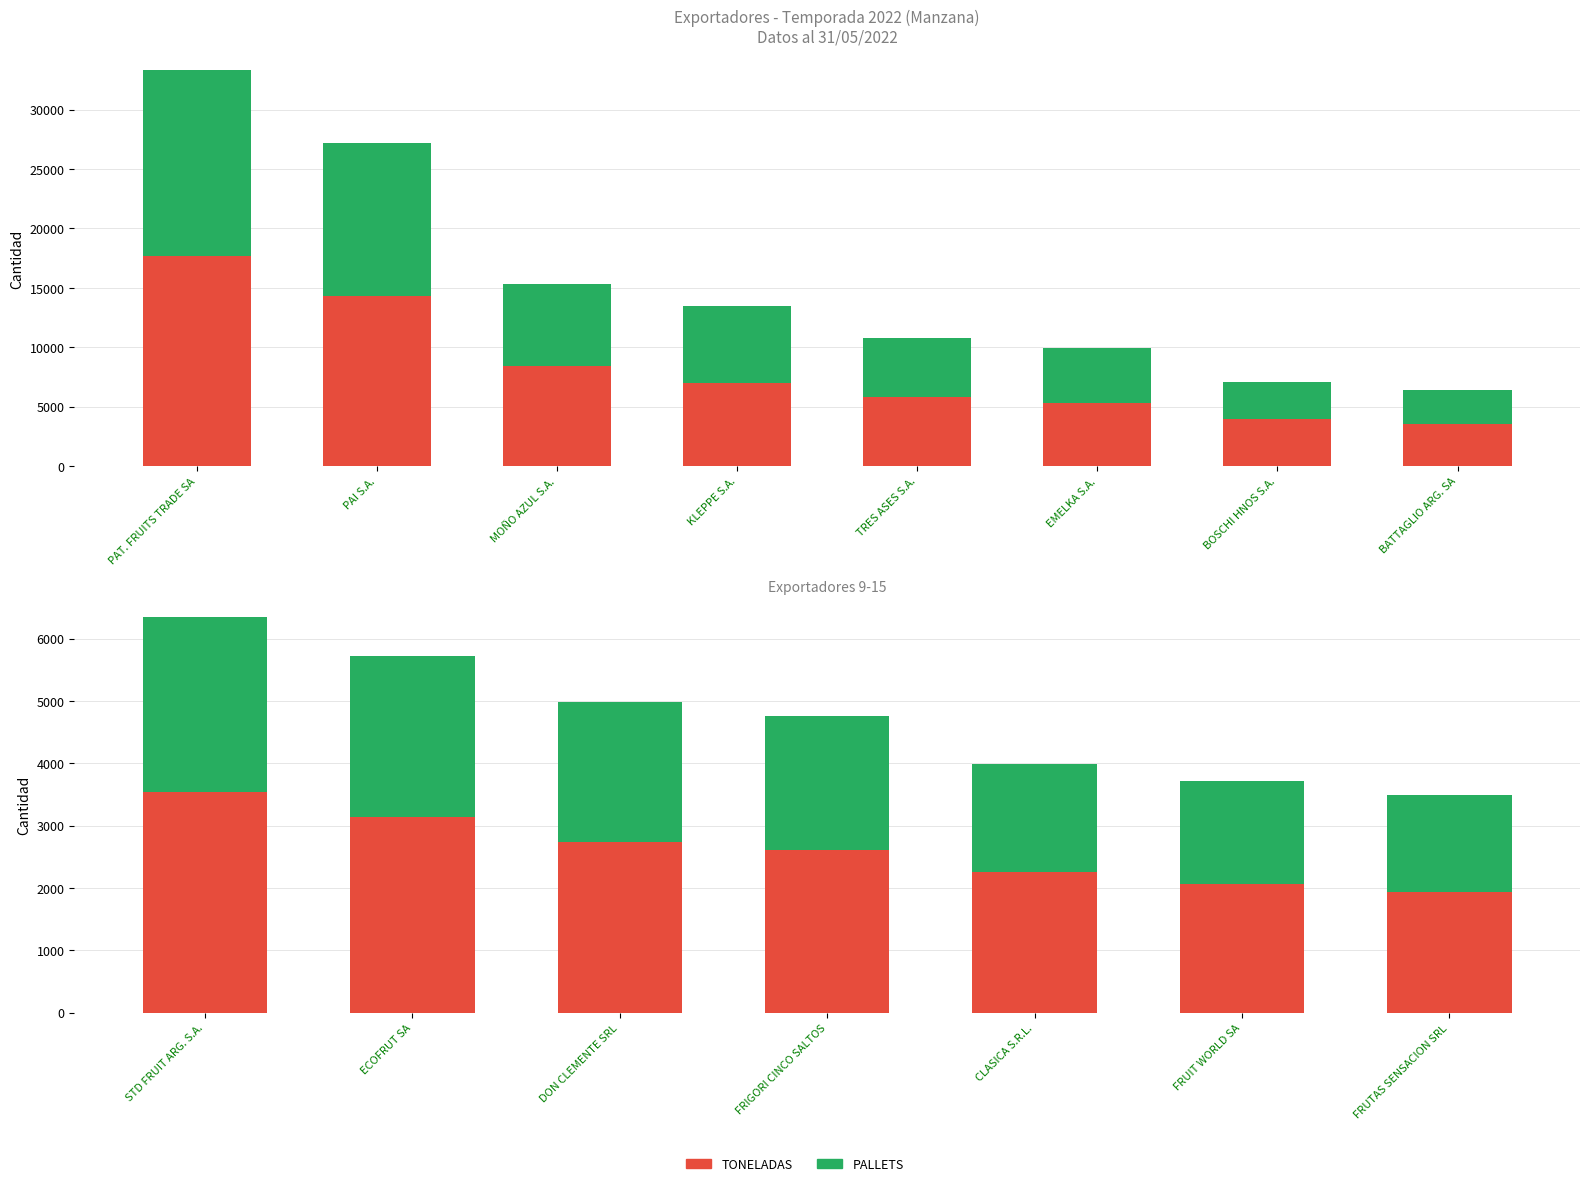

List the series in order of their peak value, highest first.

TONELADAS, PALLETS